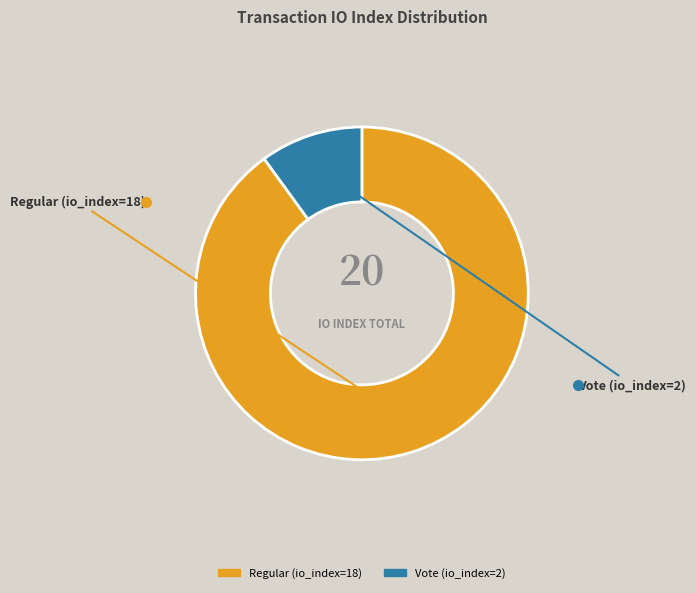

What is the largest slice in the pie chart?

Regular (io_index=18)